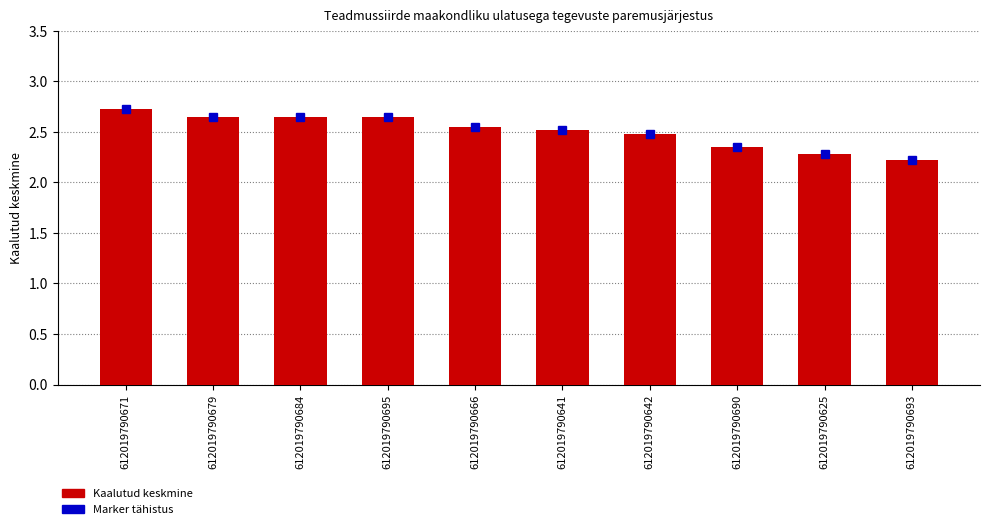

Reading left to right, list all the values displayed in this chart.

Marker tähistus: 612019790671=2.7	612019790679=2.6	612019790684=2.6	612019790695=2.6	612019790666=2.5	612019790641=2.5	612019790642=2.5	612019790690=2.4	612019790625=2.3	612019790693=2.2
Kaalutud keskmine: 612019790671=2.7	612019790679=2.6	612019790684=2.6	612019790695=2.6	612019790666=2.5	612019790641=2.5	612019790642=2.5	612019790690=2.4	612019790625=2.3	612019790693=2.2